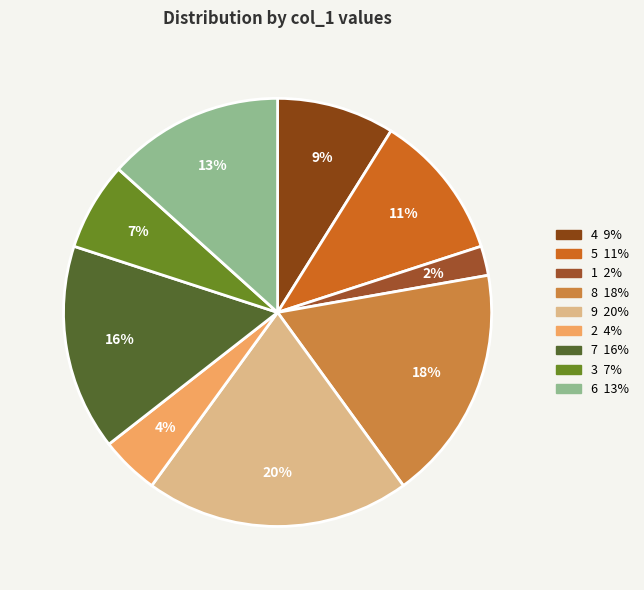

How many segments does this pie chart have?

9